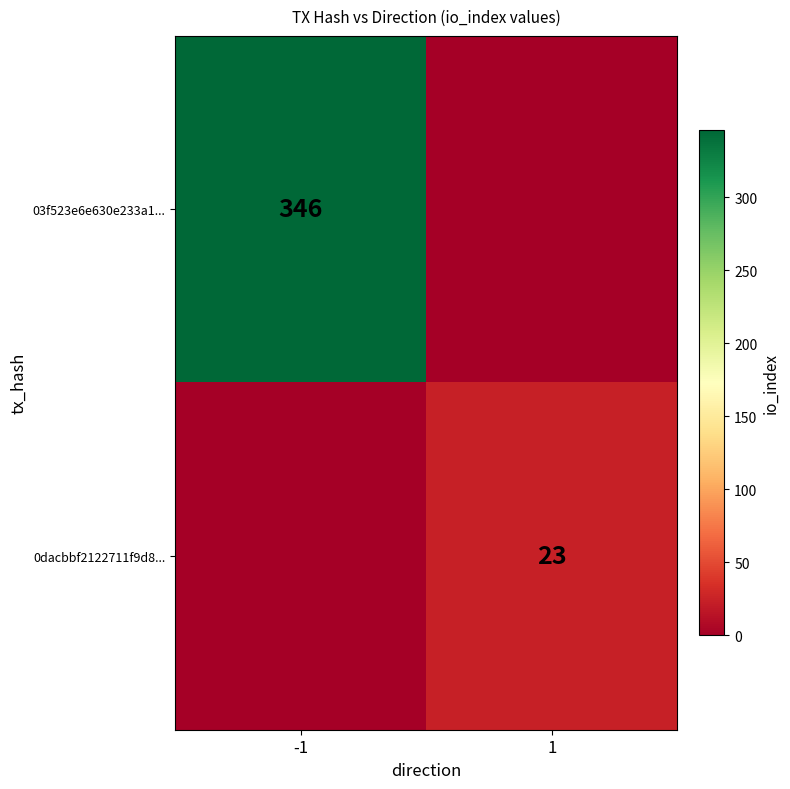

The value of 0dacbbf2122711f9d8... at 1 is 34. True or false?

False